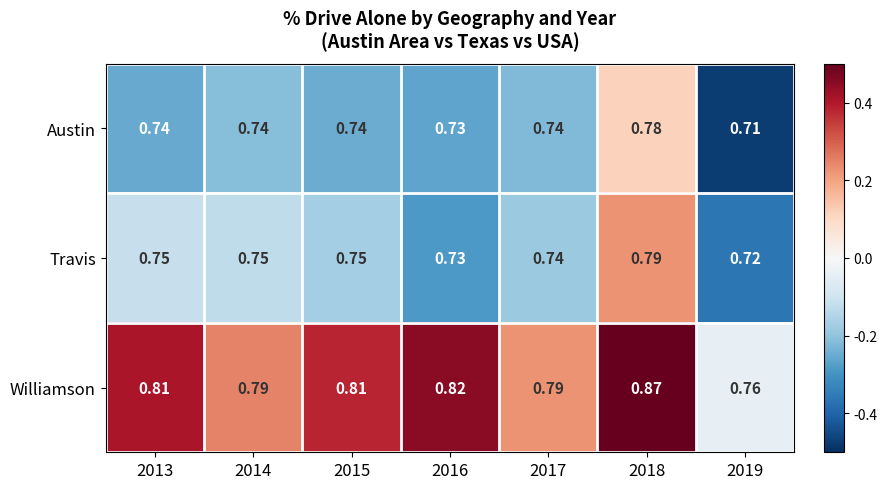

Rank the series at 2015 from lowest to highest value.

Austin, Travis, Williamson